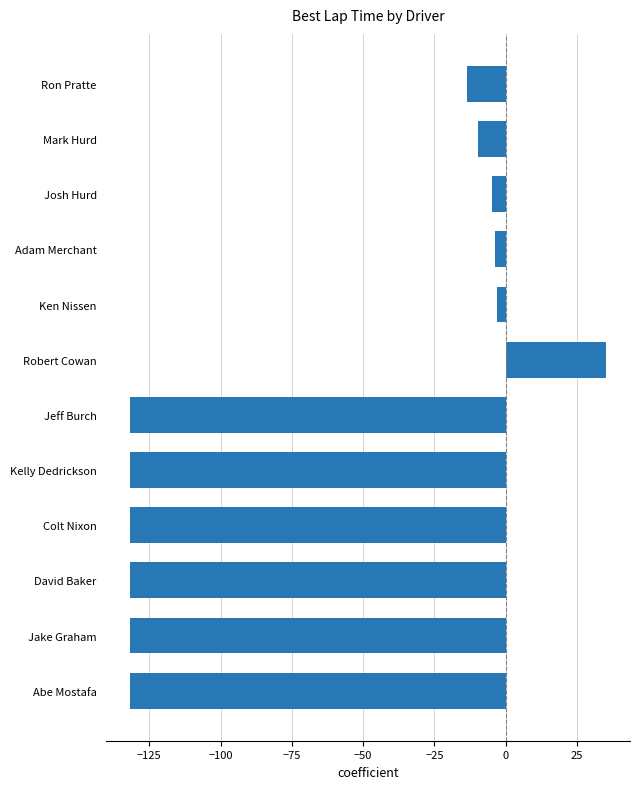

What is the difference between the values at Jake Graham and Robert Cowan?

166.9